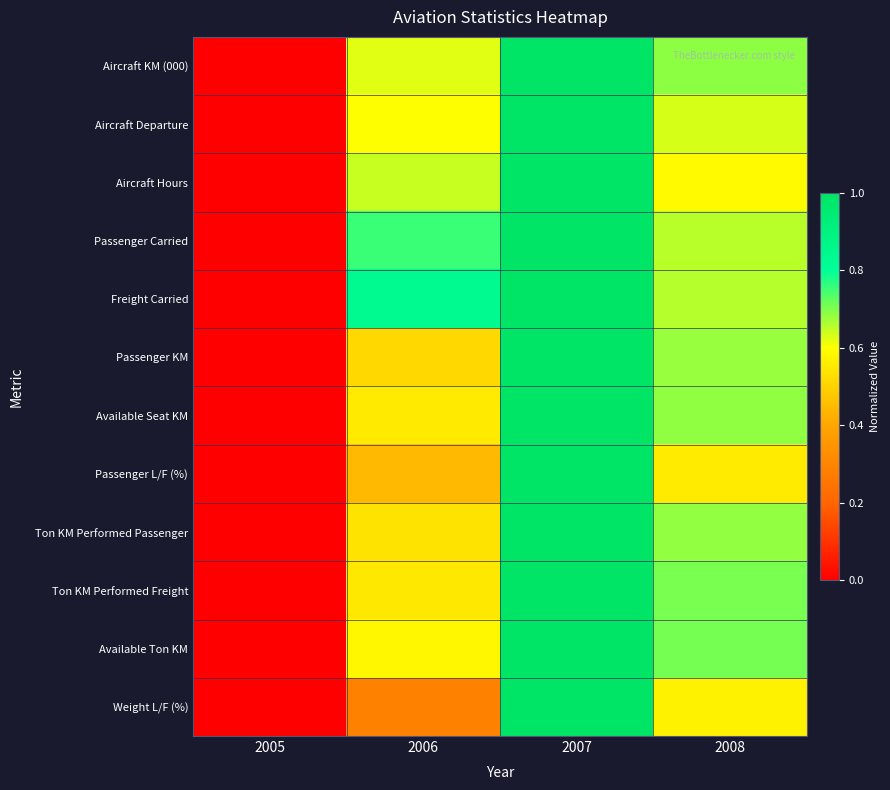

Reading left to right, extract all data points from this chart.

Aircraft KM (000): 2005=0.0	2006=0.6	2007=1.0	2008=0.7
Aircraft Departure: 2005=0.0	2006=0.6	2007=1.0	2008=0.6
Aircraft Hours: 2005=0.0	2006=0.6	2007=1.0	2008=0.6
Passenger Carried: 2005=0.0	2006=0.8	2007=1.0	2008=0.7
Freight Carried: 2005=0.0	2006=0.8	2007=1.0	2008=0.7
Passenger KM: 2005=0.0	2006=0.5	2007=1.0	2008=0.7
Available Seat KM: 2005=0.0	2006=0.6	2007=1.0	2008=0.7
Passenger L/F (%): 2005=0.0	2006=0.4	2007=1.0	2008=0.6
Ton KM Performed Passenger: 2005=0.0	2006=0.5	2007=1.0	2008=0.7
Ton KM Performed Freight: 2005=0.0	2006=0.5	2007=1.0	2008=0.7
Available Ton KM: 2005=0.0	2006=0.6	2007=1.0	2008=0.7
Weight L/F (%): 2005=0.0	2006=0.3	2007=1.0	2008=0.6